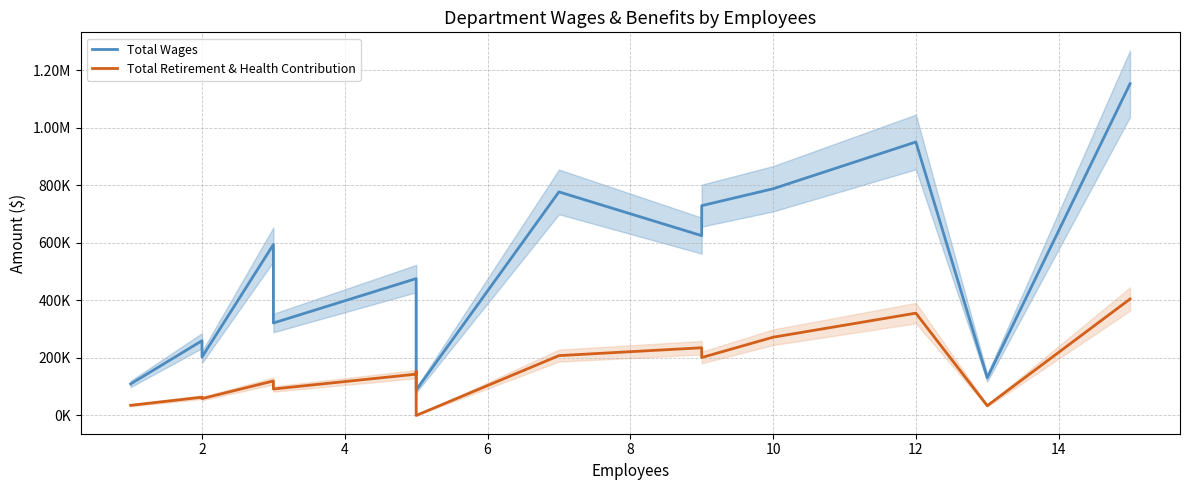

True or false: Total Retirement & Health Contribution and Total Wages intersect in this chart.

False